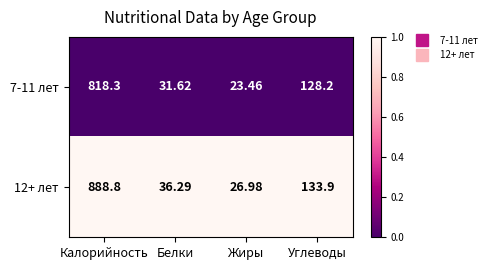

Rank the categories by 12+ лет value from highest to lowest.

Калорийность, Углеводы, Белки, Жиры